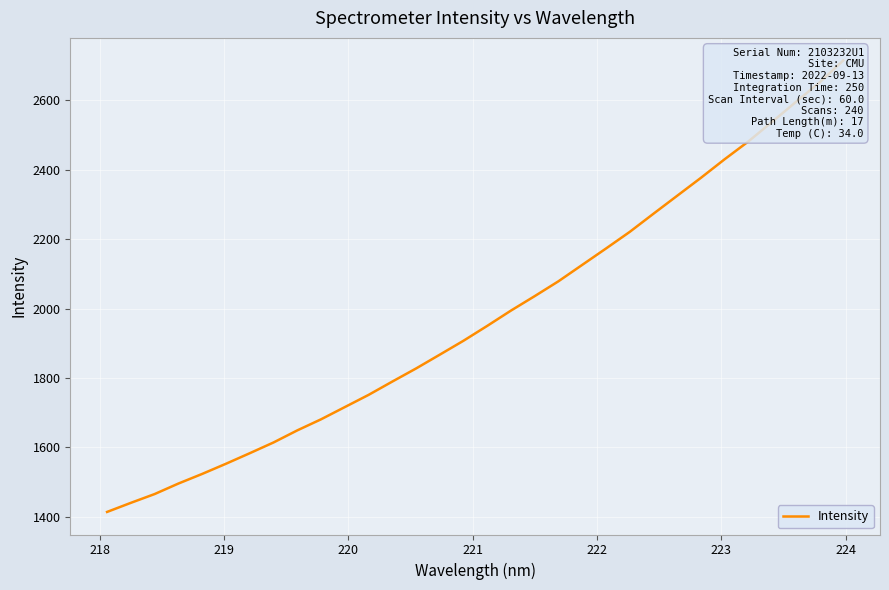

True or false: the data shows 1701.6 at 30.

False